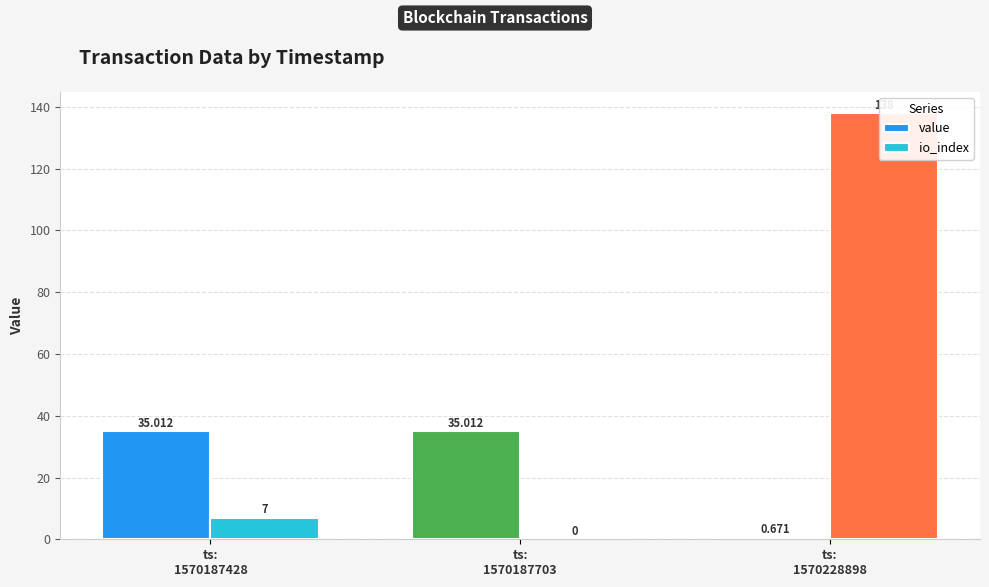

Where is io_index nearest to the value 69?

ts:
1570187428